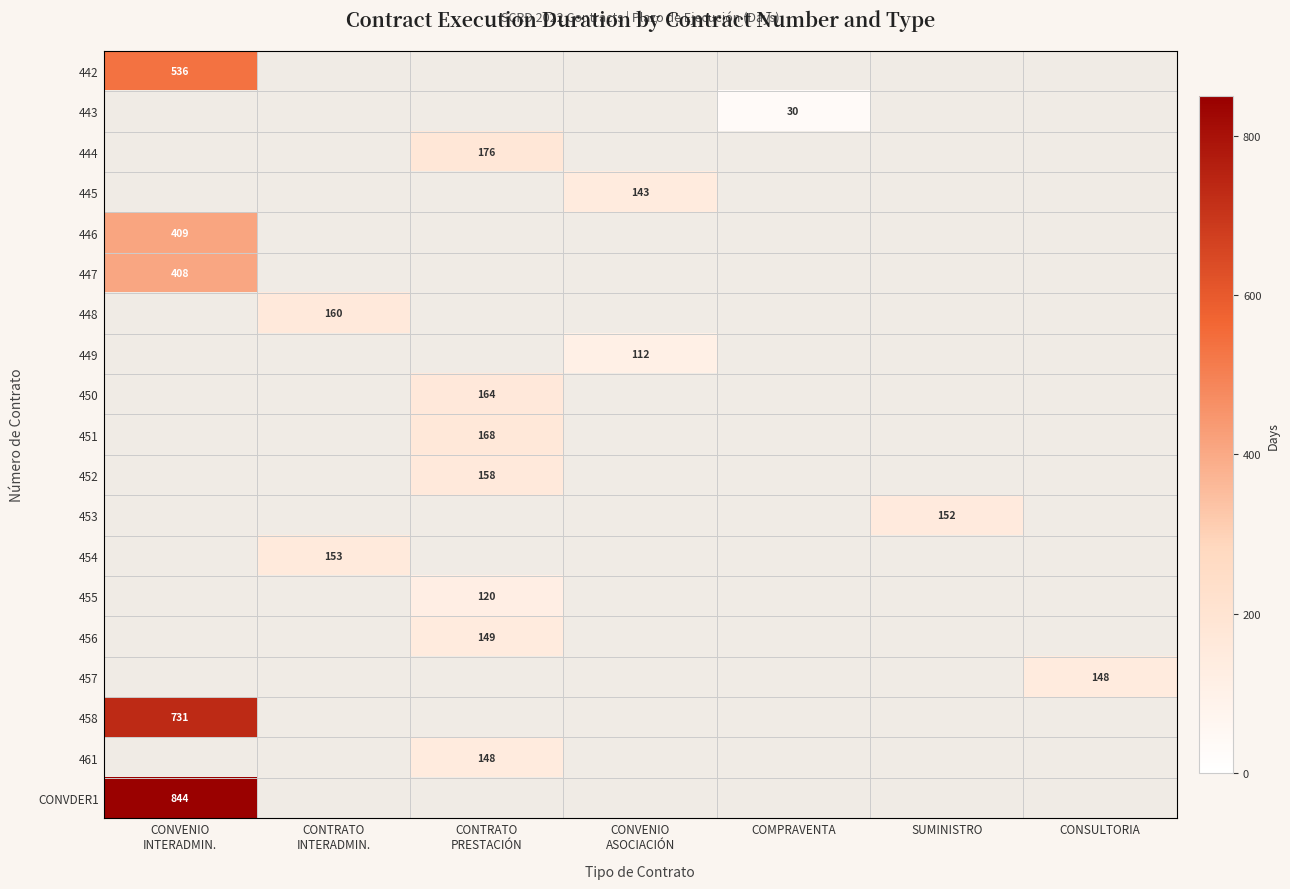

Is the value of 446 at COMPRAVENTA greater than the value of 457 at COMPRAVENTA?

No